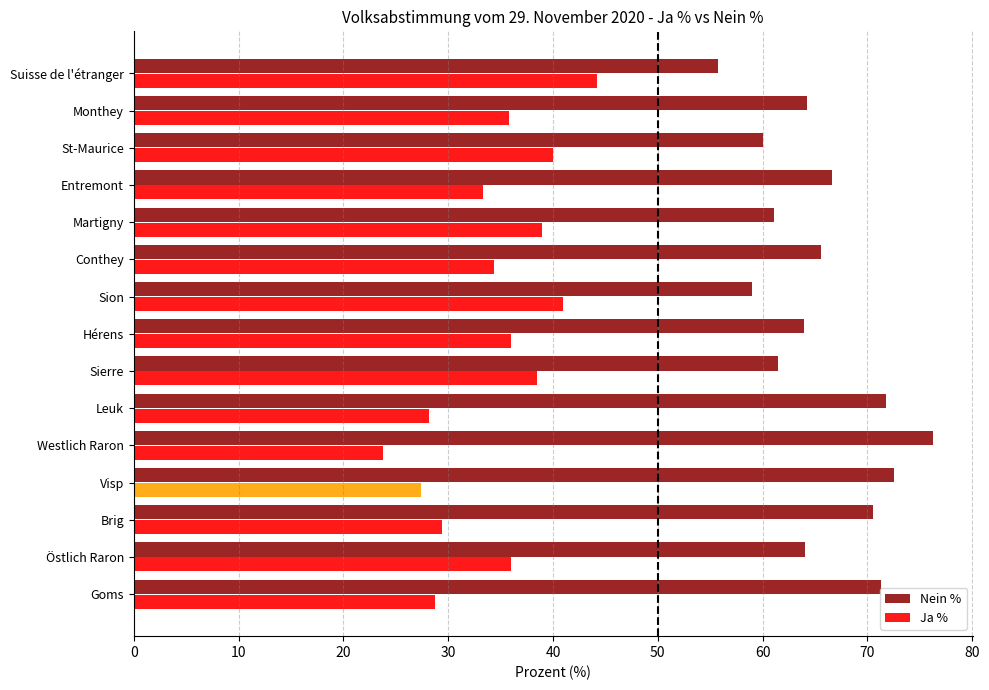

What is the spread (max minus min) of values at Brig?

41.1